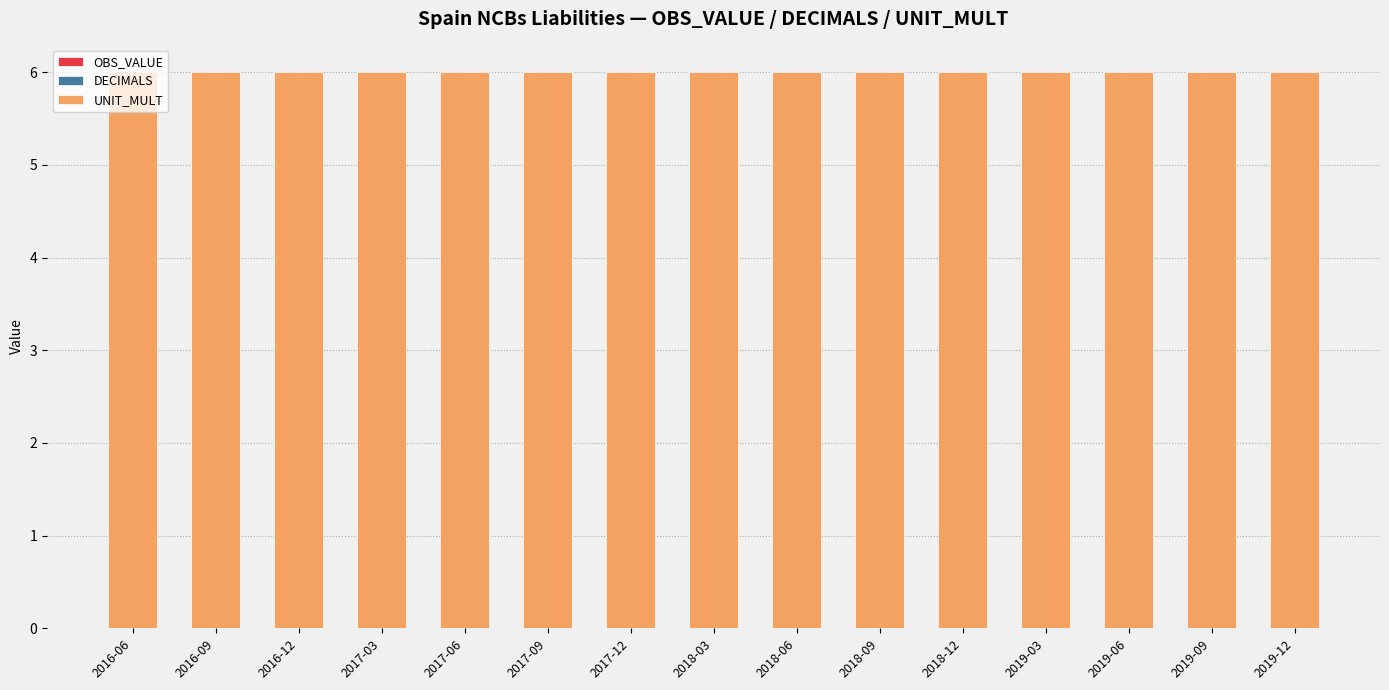

Rank the categories by OBS_VALUE value from highest to lowest.

2016-06, 2016-09, 2016-12, 2017-03, 2017-06, 2017-09, 2017-12, 2018-03, 2018-06, 2018-09, 2018-12, 2019-03, 2019-06, 2019-09, 2019-12